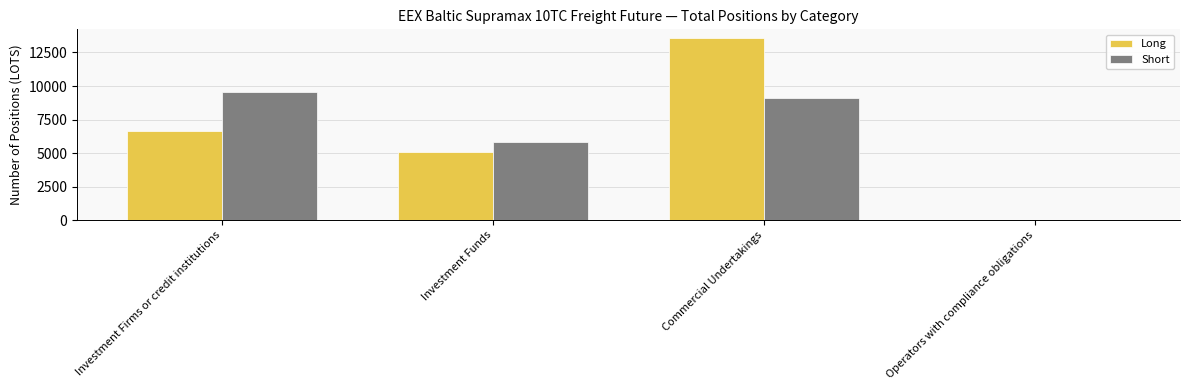

Read the Long value at Investment Firms or credit institutions.

6681.0